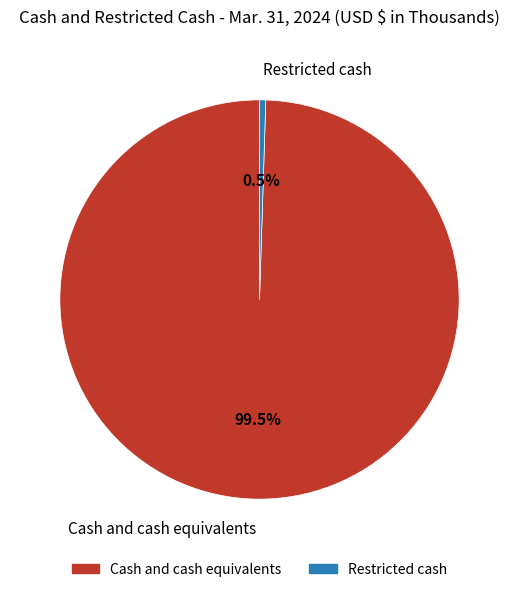

Combined, what portion of the pie is Cash and cash equivalents and Restricted cash?

100.0%